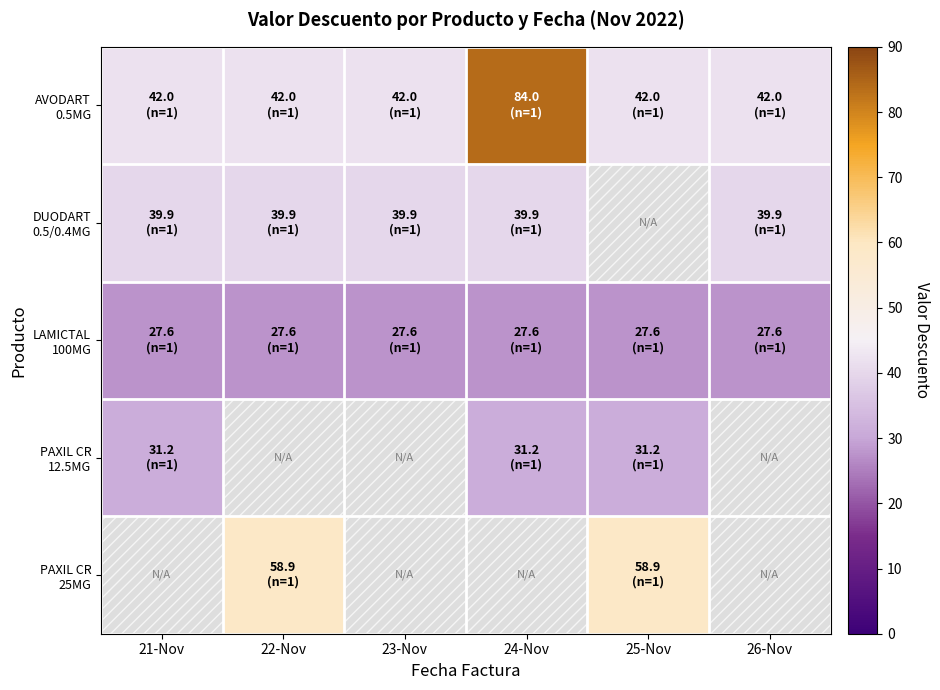

Which category has the highest value across all series?

24-Nov